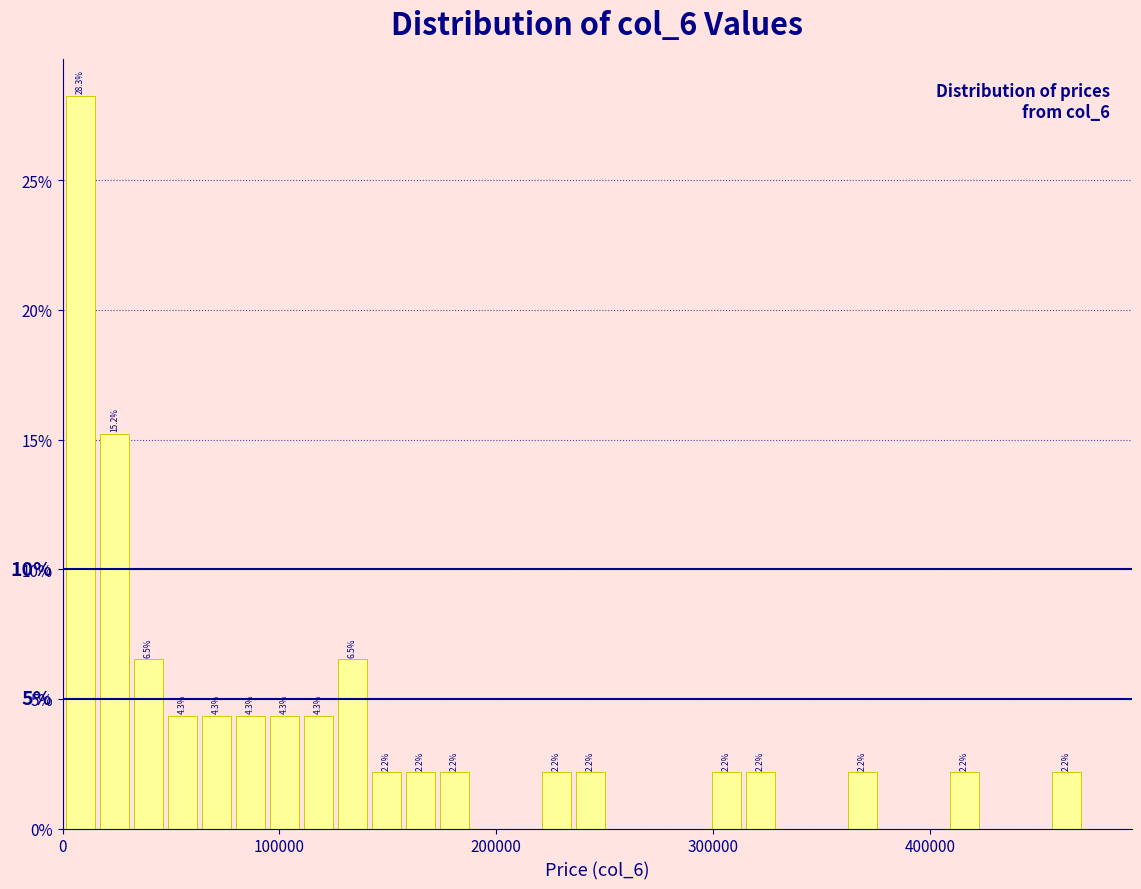

Read against the x-axis, roughly where is the centre of the tallest bar?

10000